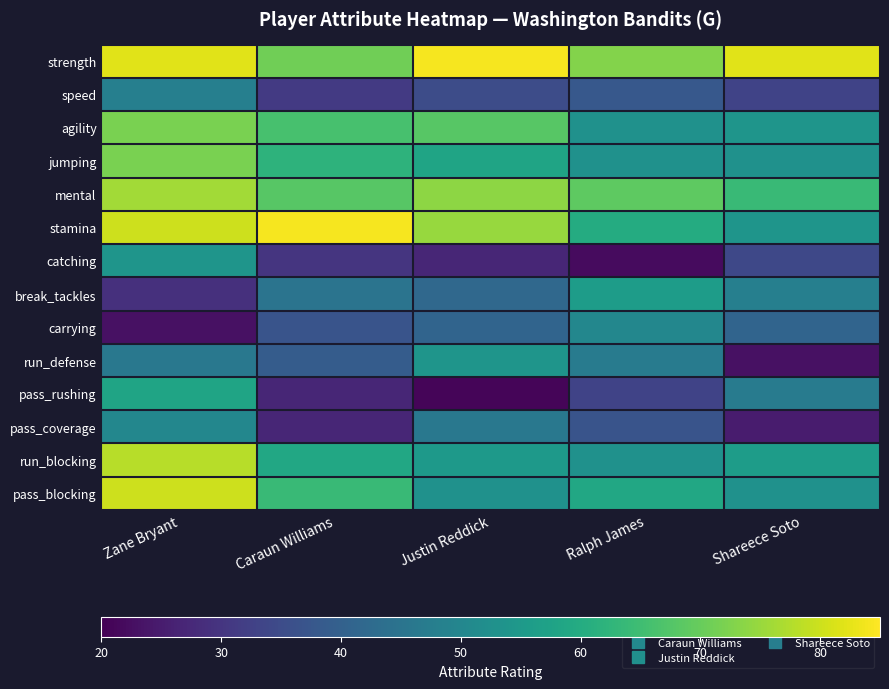

Which label corresponds to the largest value in the chart?

Justin Reddick